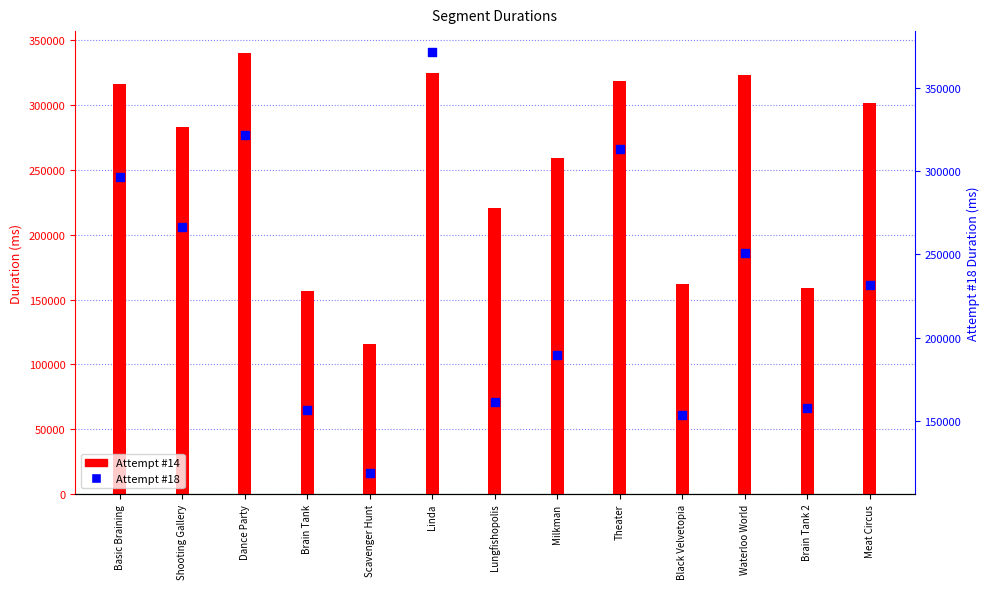

At which category is the sum across all series the highest?

Linda